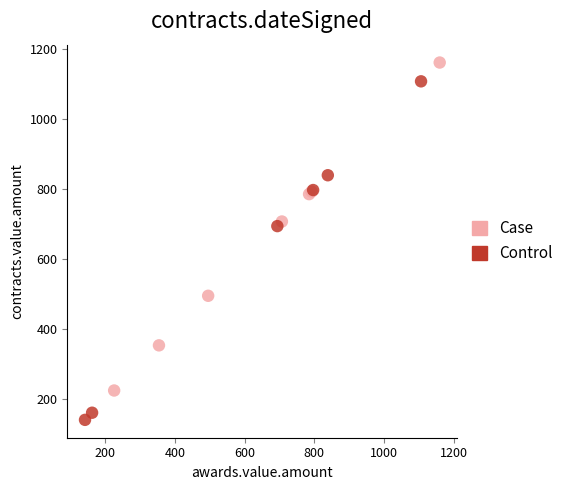

Which series reaches the maximum Y coordinate?

Case